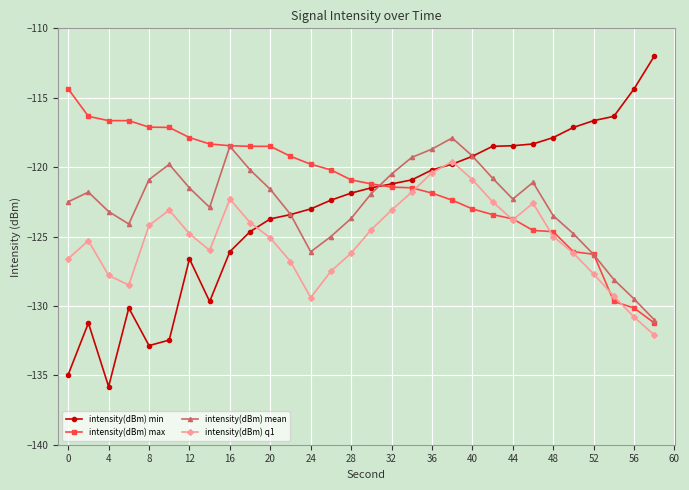

Which series has the largest range (max minus min)?

intensity(dBm) min